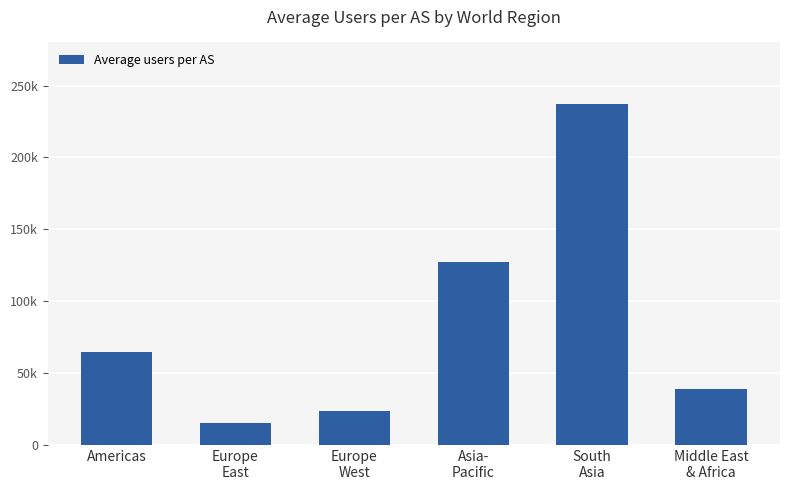

The chart shows a value of 64821 at Americas. True or false?

True